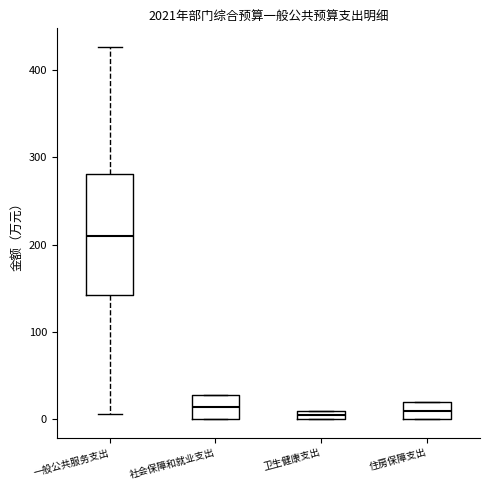

Which box is the tallest, from its lower edge to its upper edge?

一般公共服务支出